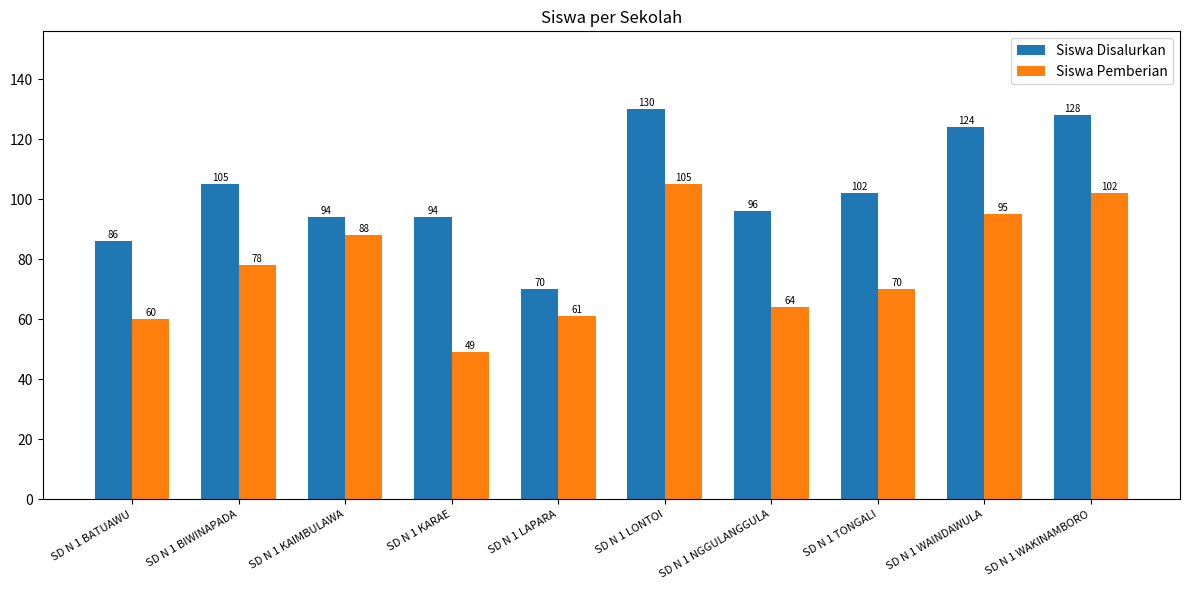

How many series are shown in this chart?

2